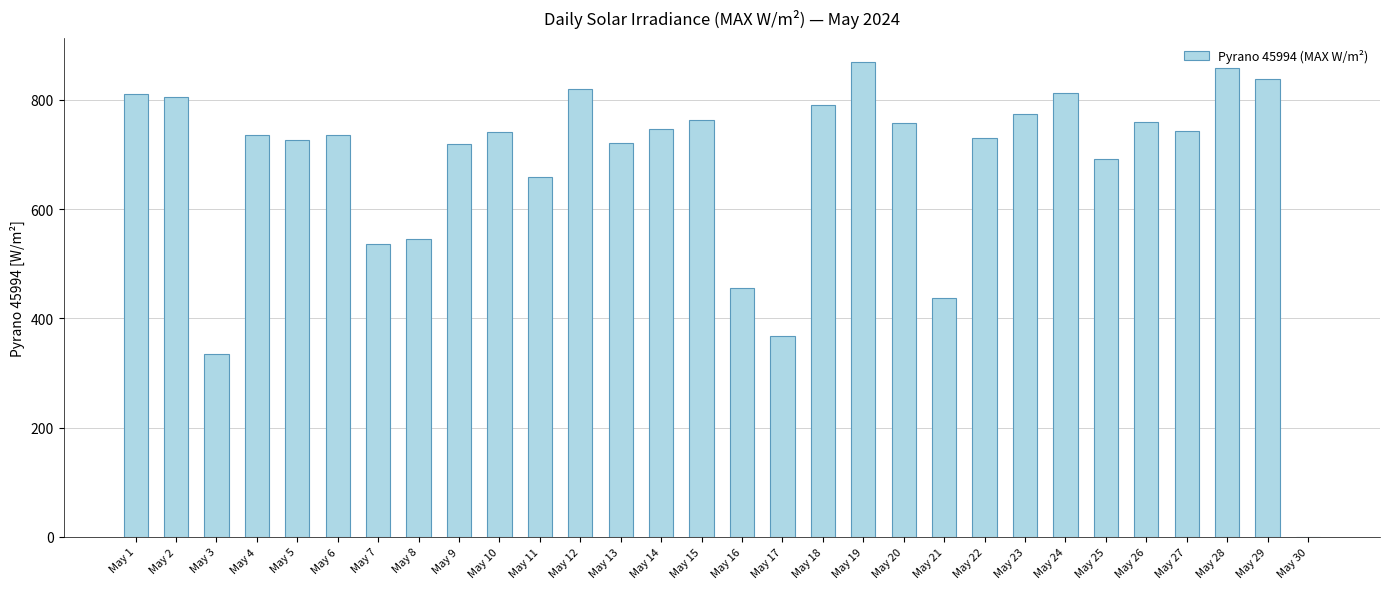

What is the change in value from May 22 to May 26?

+29.0